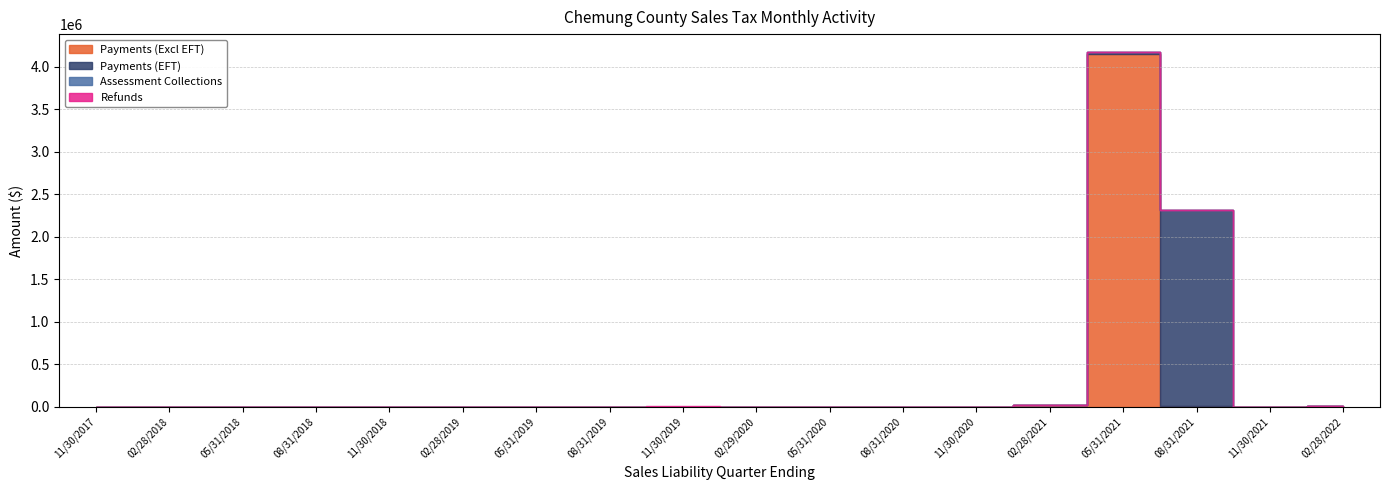

Is it true that Refunds equals 0.0 at 02/28/2022?

True